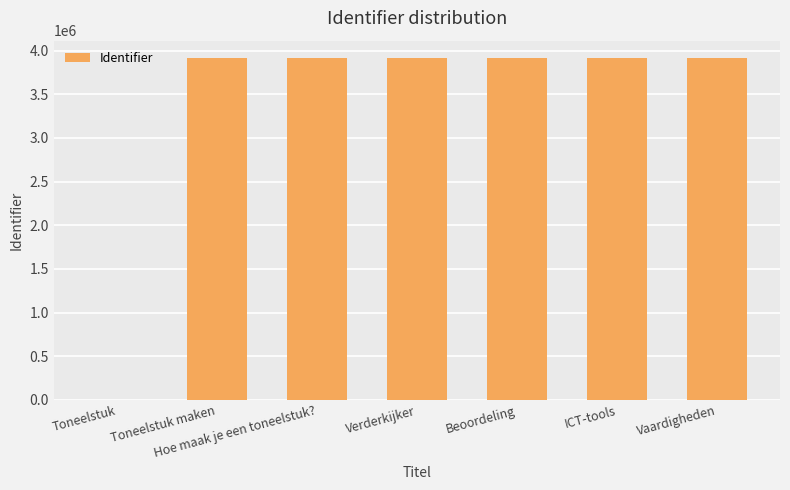

The chart shows a value of -1606770 at Toneelstuk. True or false?

False